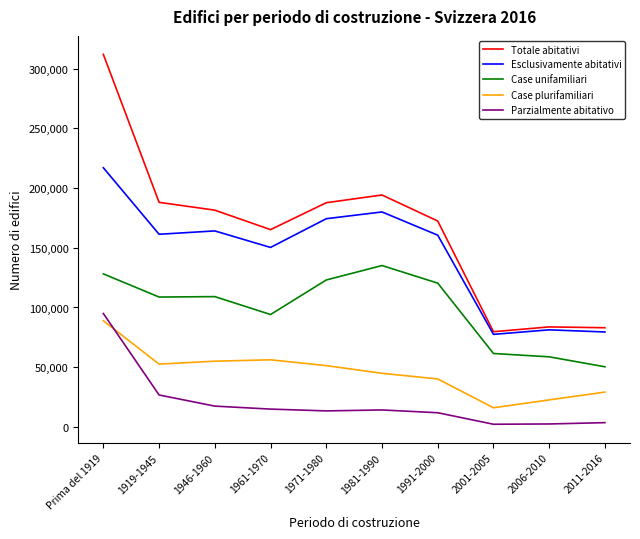

At which label does Totale abitativi reach its peak?

Prima del 1919